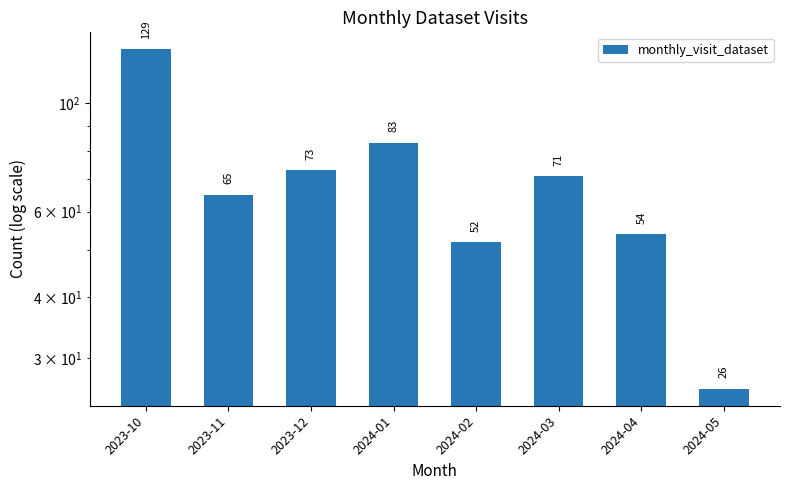

The value at 2024-01 is 83. True or false?

True